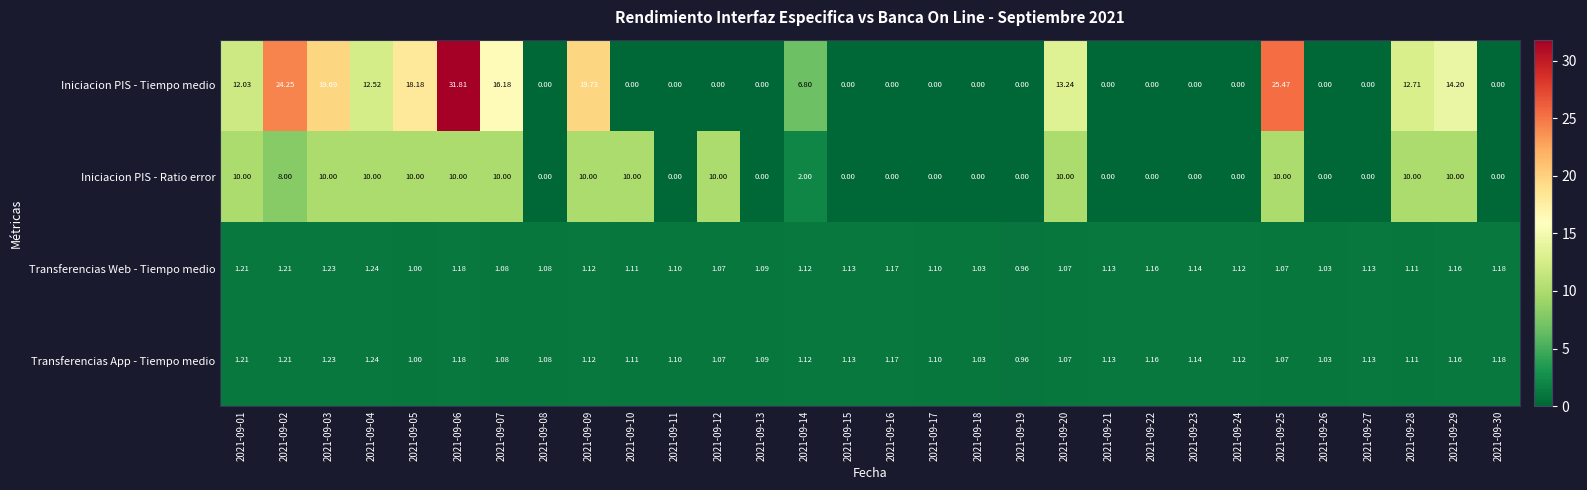

Which series has the largest range (max minus min)?

Iniciacion PIS - Tiempo medio